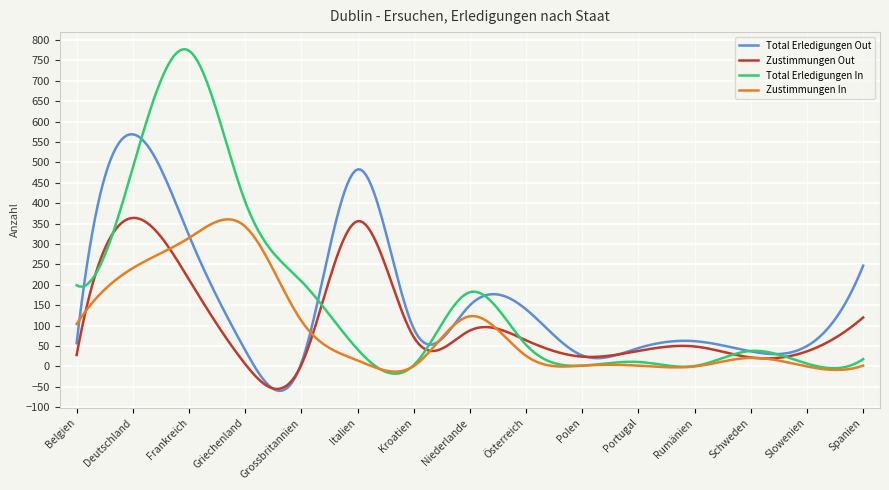

Which series has the widest spread of values?

Total Erledigungen In